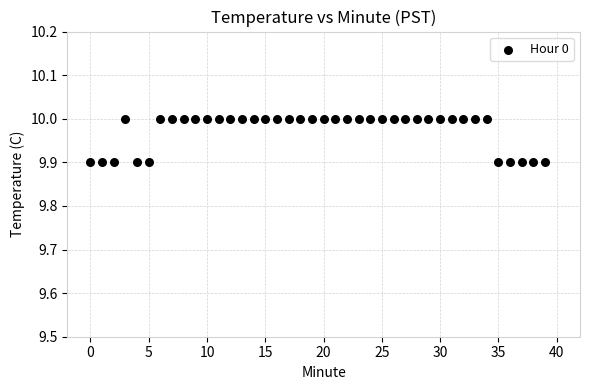

How many points are shown in the scatter plot?

40